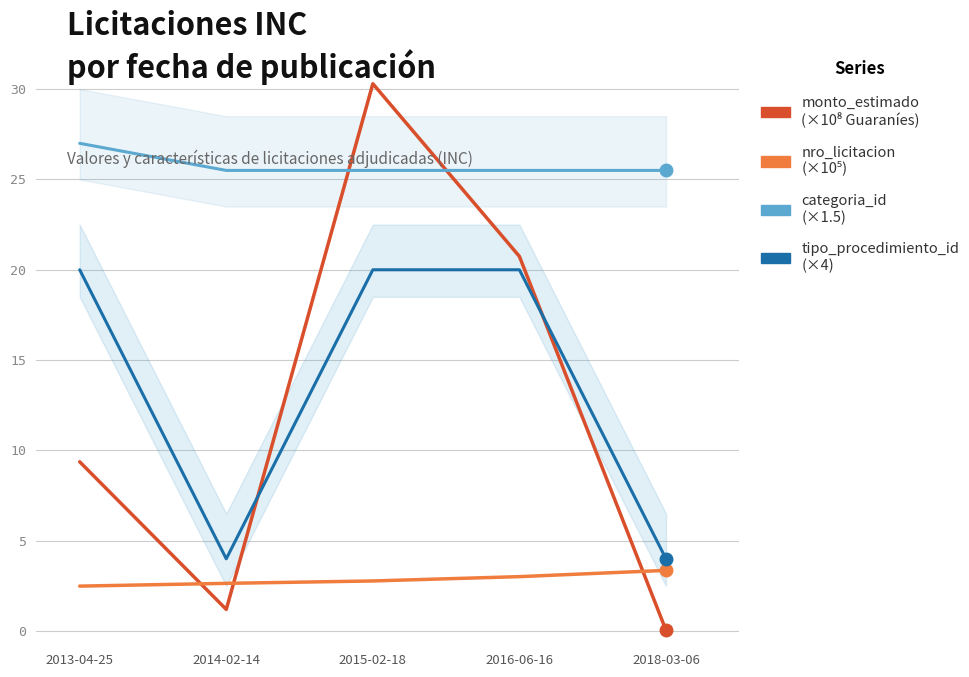

What are all the series names shown in the legend?

monto_estimado (×10⁸ Gs), nro_licitacion (×10⁵), categoria_id (×1.5), tipo_procedimiento_id (×4)